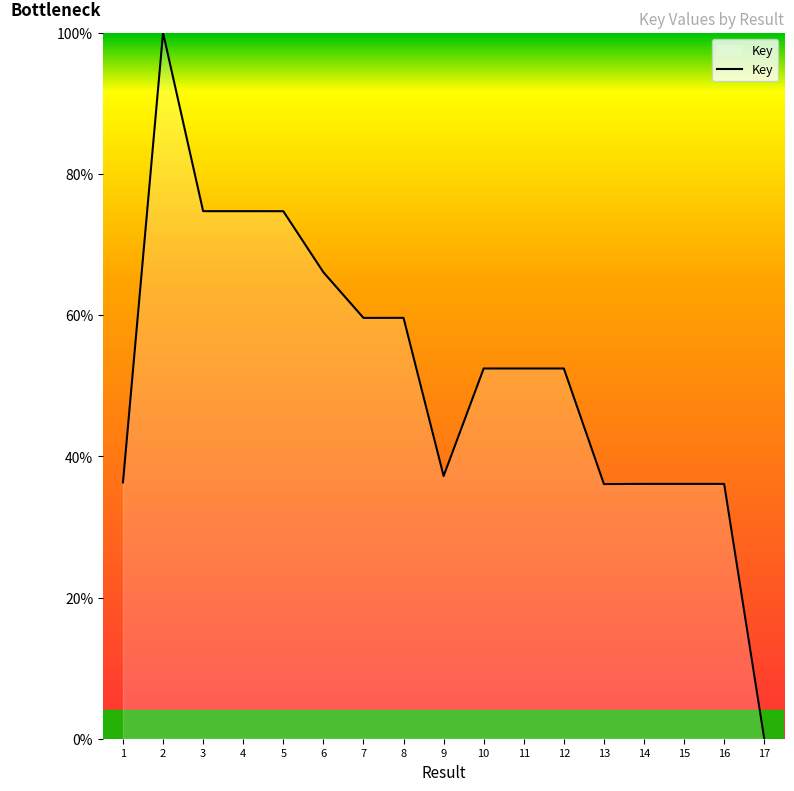

What is the sum of the values at 16 and 8?

95.7